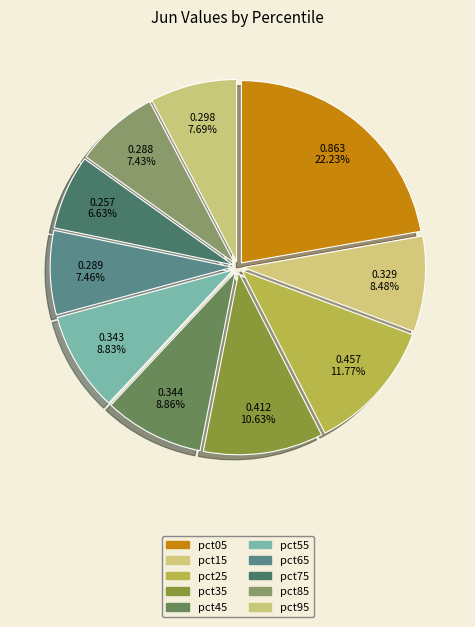

Is it true that pct35 is 2% of the pie?

False